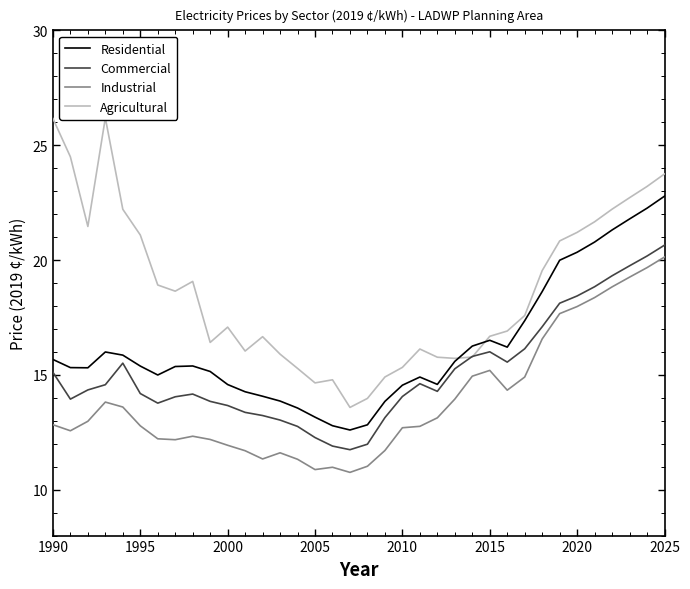

How many values in the Industrial series are below 12?

10